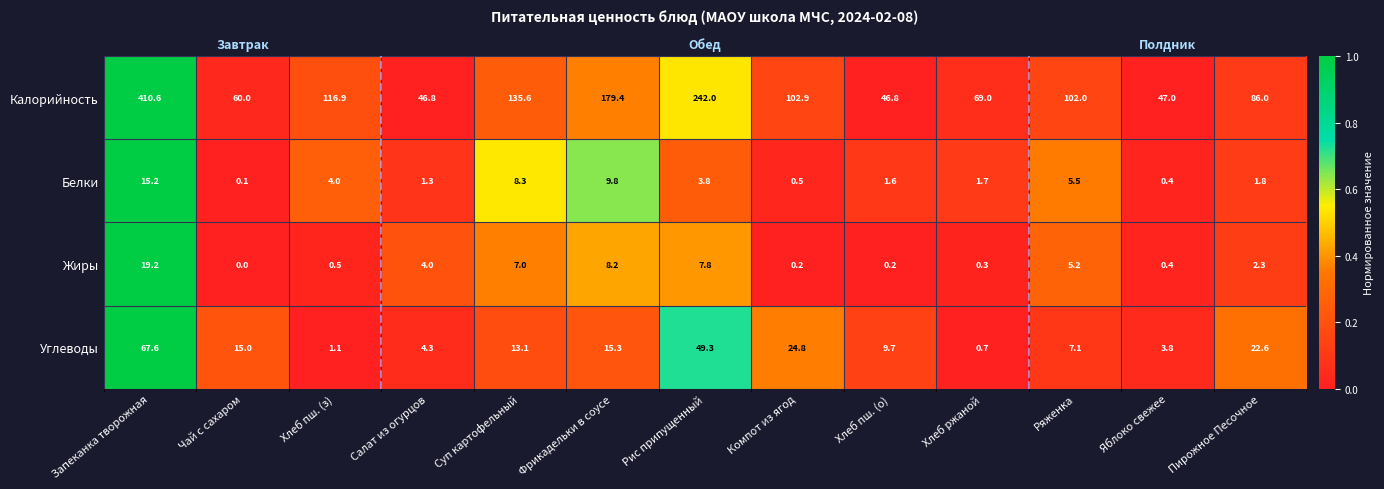

The Углеводы series shows 0.2 at Запеканка творожная. True or false?

False